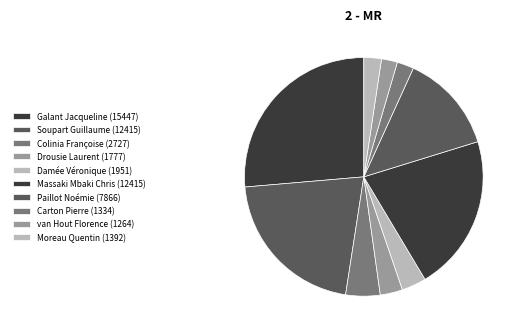

Does Moreau Quentin represent more than half of the total?

No